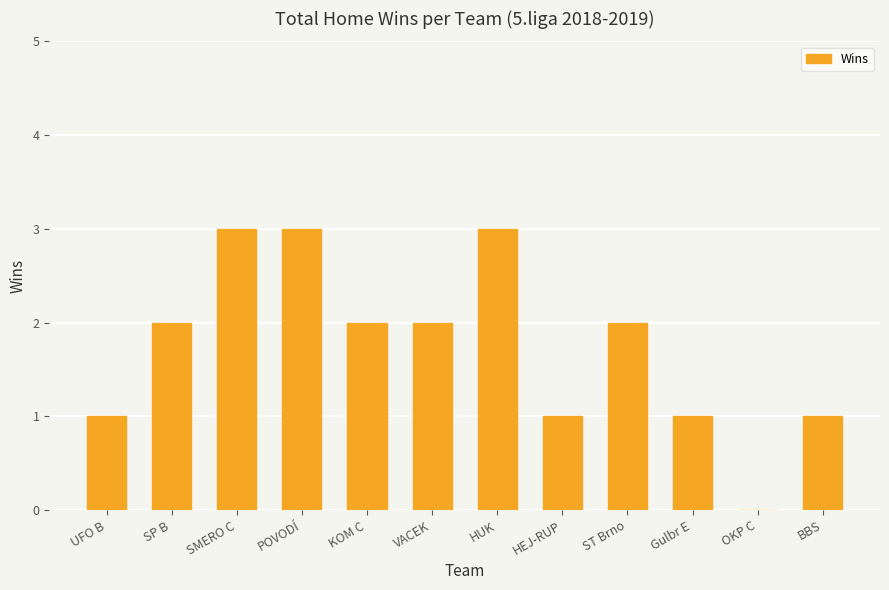

Approximately how many times larger is the value at Gulbr E compared to VACEK?

0.5